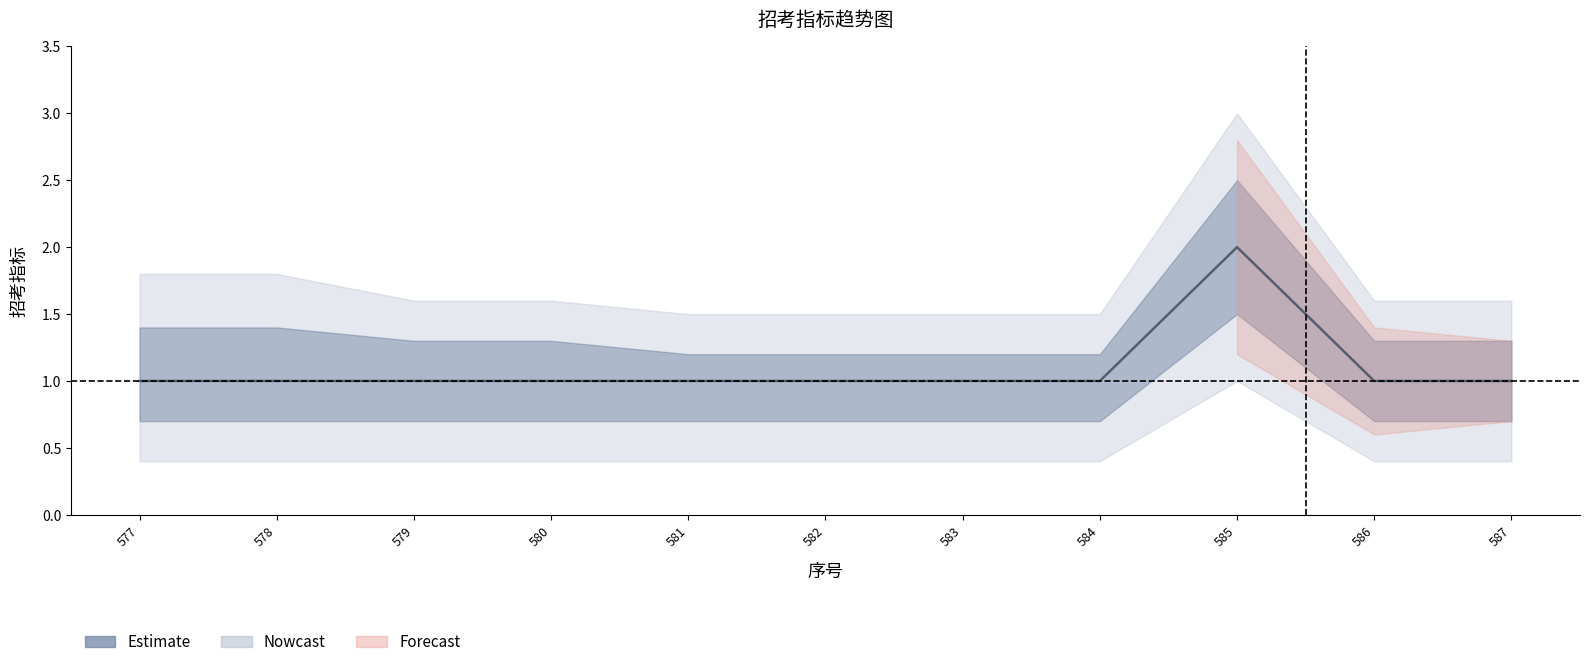

List the labels in order of value, smallest first.

577, 578, 579, 580, 581, 582, 583, 584, 586, 587, 585